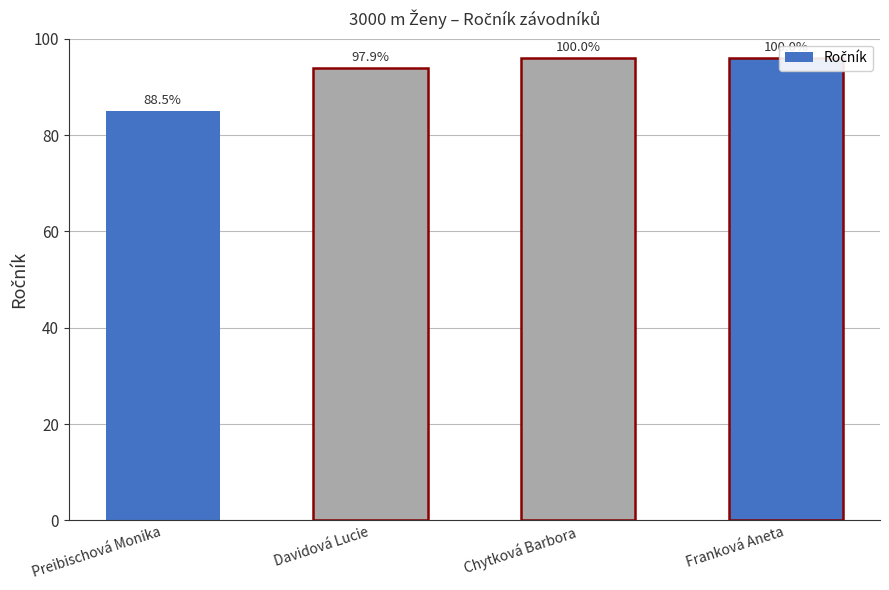

Approximately how many times larger is the value at Davidová Lucie compared to Preibischová Monika?

1.1